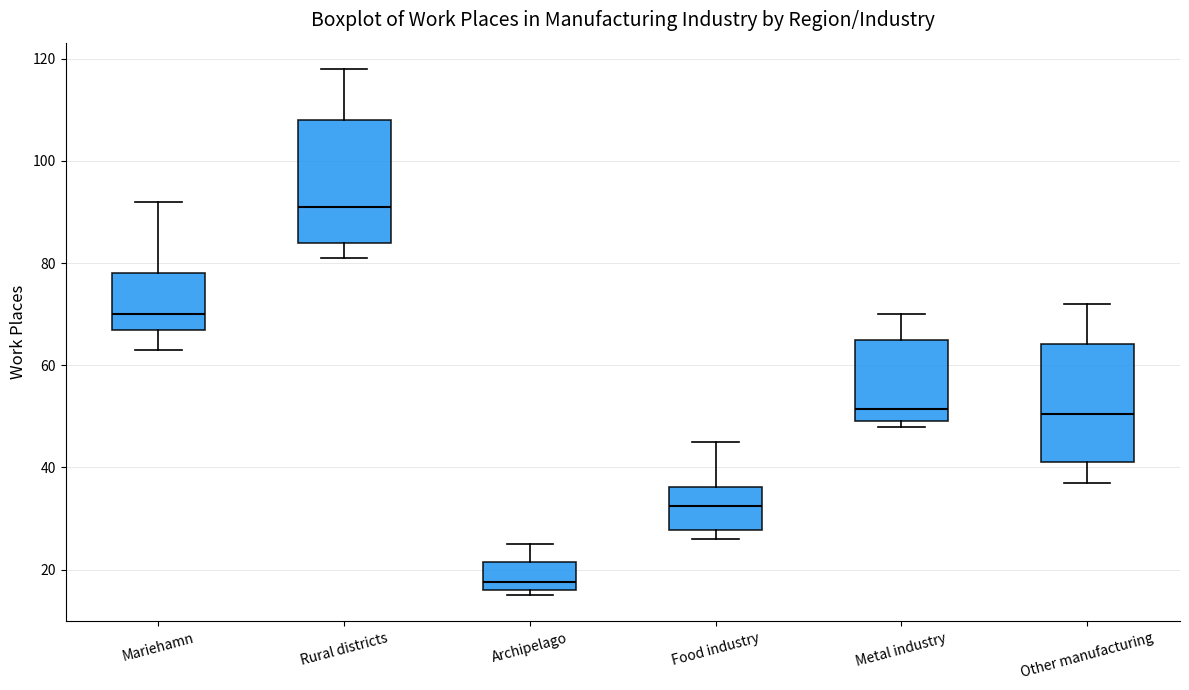

Reading left to right, read every box against the y-axis: the position of its median line, the range the box covers, and the ends of its whiskers. The values are not printed on the chart, so give them approximately, as read against the axis.

Mariehamn: median 70, box 68 to 78, whiskers 64 to 92
Rural districts: median 92, box 84 to 108, whiskers 82 to 118
Archipelago: median 18, box 16 to 22, whiskers 16 (just below the box's lower edge) to 26
Food industry: median 32, box 28 to 36, whiskers 26 to 46
Metal industry: median 52, box 50 to 66, whiskers 48 to 70
Other manufacturing: median 50, box 42 to 64, whiskers 38 to 72